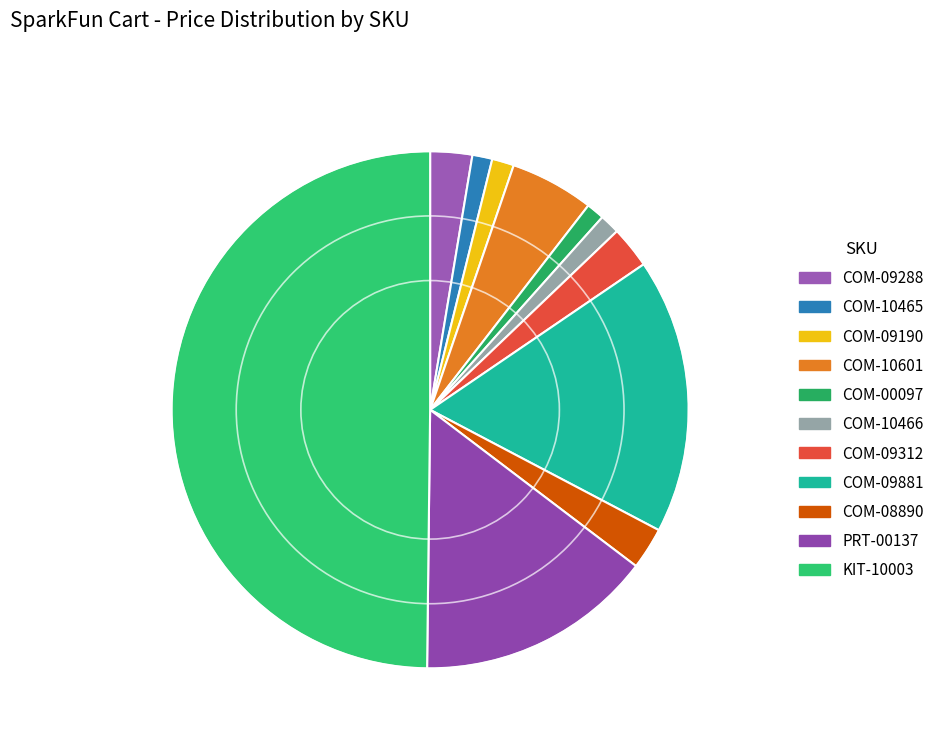

Count the number of slices in the pie.

11